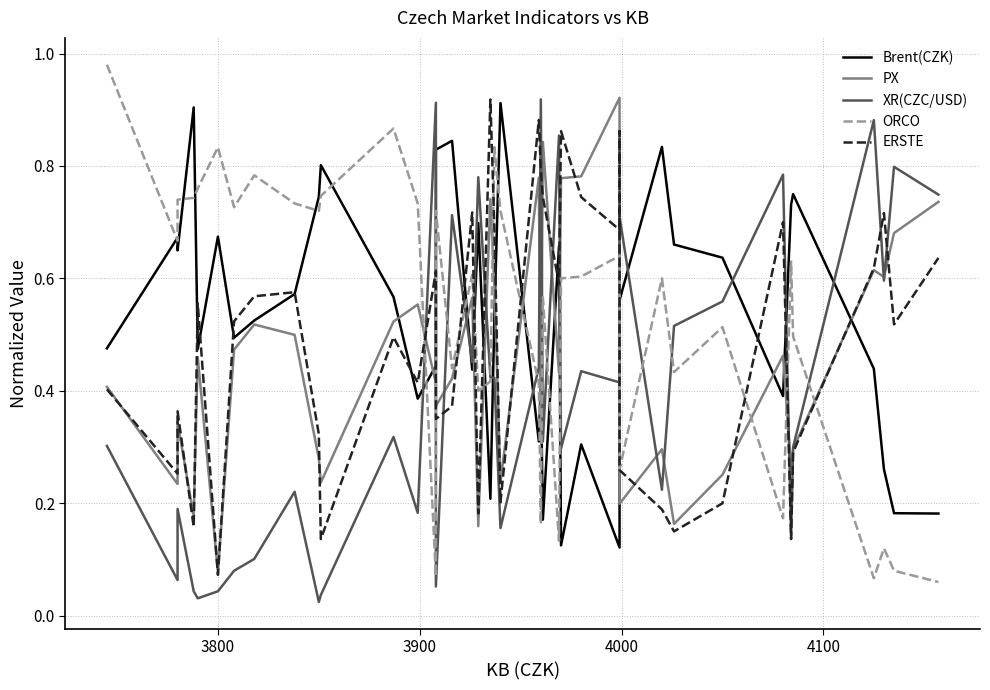

Reading left to right, what are all the values shown in this chart?

Brent(CZK): 0.5	0.7	0.6	0.9	0.5	0.7	0.5	0.5	0.6	0.7	0.8	0.6	0.4	0.4	0.8	0.8	0.4	0.7	0.2	0.5	0.9	0.3	0.4	0.2	0.7	0.1	0.3	0.1	0.5	0.6	0.8	0.7	0.6	0.4	0.7	0.7	0.4	0.3	0.2	0.2
PX: 0.4	0.2	0.3	0.2	0.5	0.1	0.5	0.5	0.5	0.3	0.2	0.5	0.6	0.4	0.4	0.4	0.6	0.2	0.7	0.6	0.2	0.8	0.3	0.8	0.4	0.8	0.8	0.9	0.9	0.2	0.3	0.2	0.3	0.5	0.3	0.3	0.6	0.6	0.7	0.7
XR(CZC/USD): 0.3	0.1	0.2	0.0	0.0	0.0	0.1	0.1	0.2	0.0	0.0	0.3	0.2	0.9	0.1	0.7	0.5	0.8	0.4	0.4	0.2	0.4	0.9	0.3	0.9	0.3	0.4	0.4	0.5	0.7	0.2	0.5	0.6	0.8	0.1	0.3	0.9	0.6	0.8	0.7
ORCO: 1.0	0.7	0.7	0.7	0.8	0.8	0.7	0.8	0.7	0.7	0.7	0.9	0.7	0.1	0.7	0.4	0.6	0.4	0.4	0.8	0.7	0.4	0.2	0.6	0.1	0.6	0.6	0.6	0.4	0.3	0.6	0.4	0.5	0.2	0.6	0.5	0.1	0.1	0.1	0.1
ERSTE: 0.4	0.3	0.4	0.2	0.6	0.1	0.5	0.6	0.6	0.3	0.1	0.5	0.4	0.6	0.3	0.4	0.7	0.2	0.9	0.7	0.2	0.9	0.8	0.7	0.6	0.9	0.7	0.7	0.9	0.3	0.2	0.1	0.2	0.7	0.1	0.3	0.6	0.7	0.5	0.6